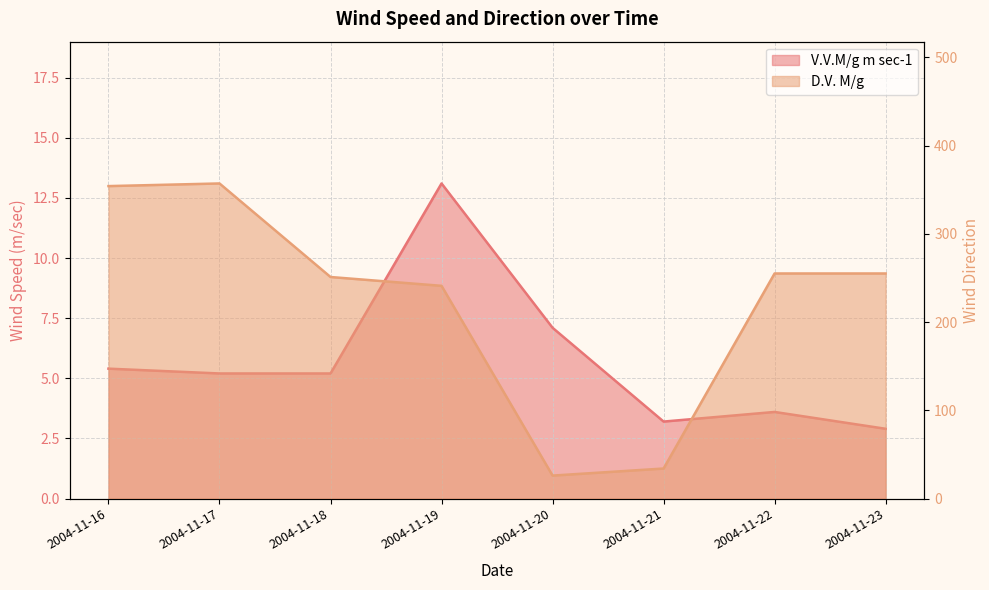

What is the difference between the V.V.M/g m sec-1 values at 2004-11-18 and 2004-11-20?

1.9